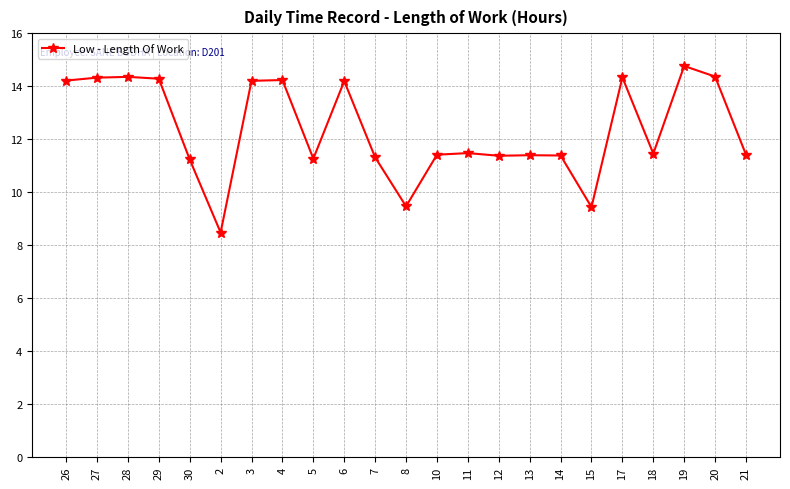

How many lines are shown in the chart?

1